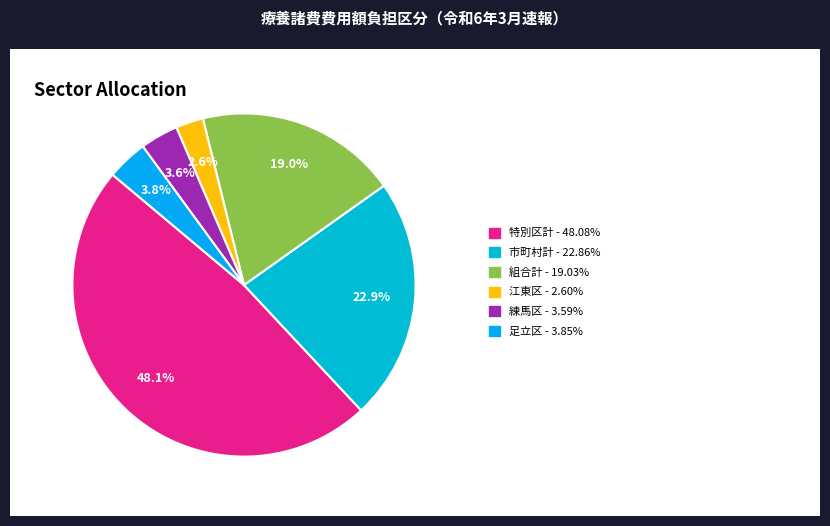

Count the number of slices in the pie.

6